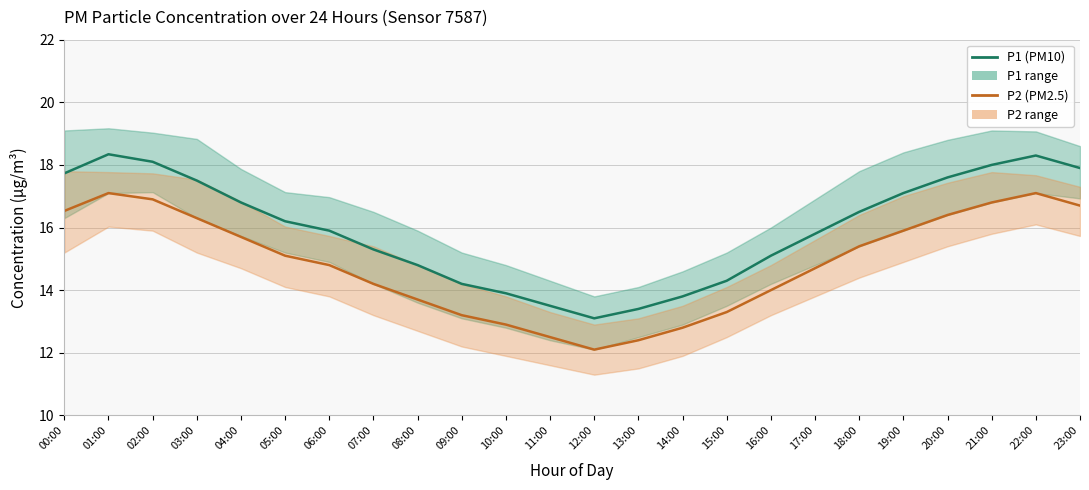

Rank the series at 10:00 from lowest to highest value.

P2 (PM2.5), P1 (PM10)